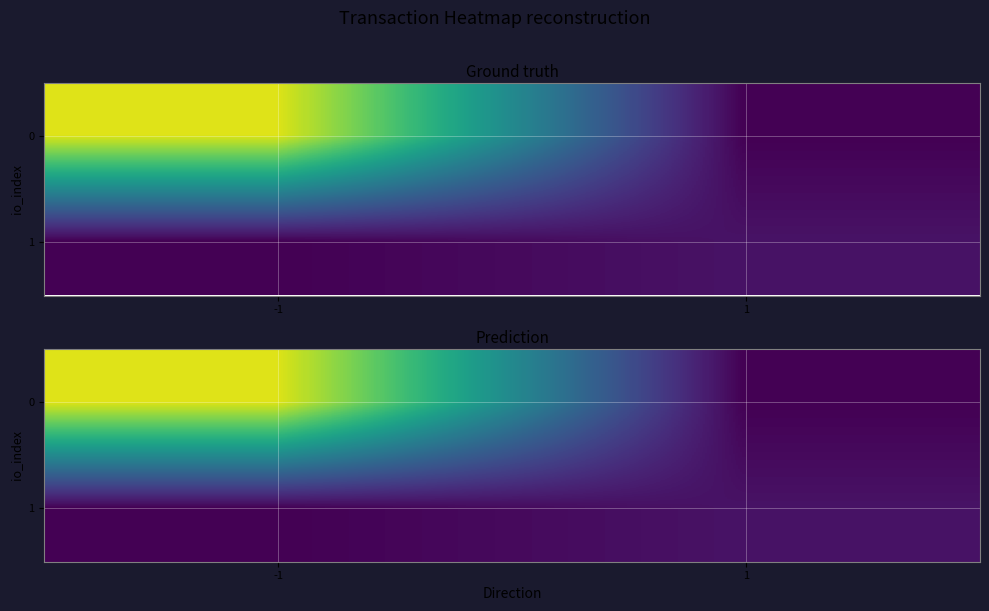

What is the sum of the 0 values at -1 and 1?

19